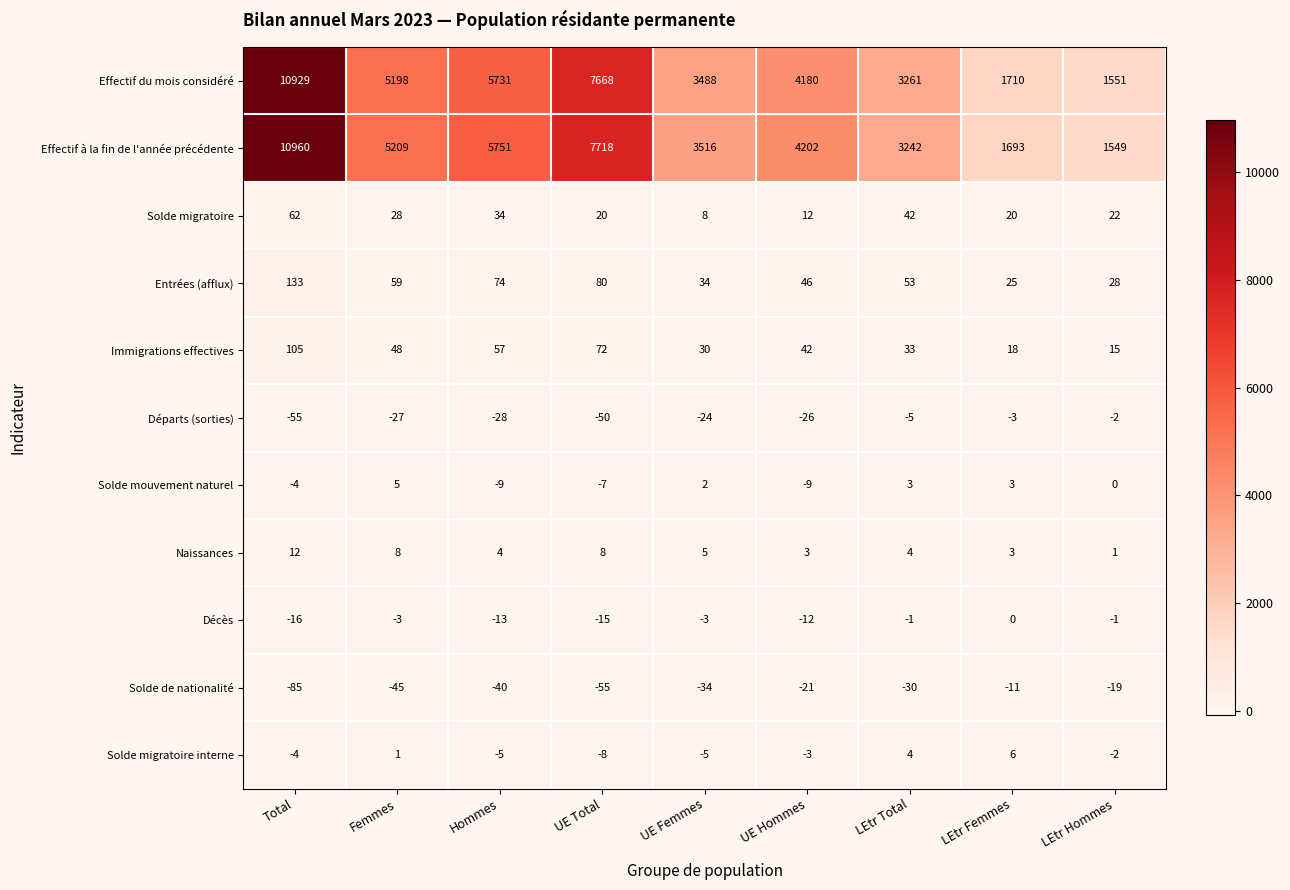

What is the sum of all Solde mouvement naturel values?

-16